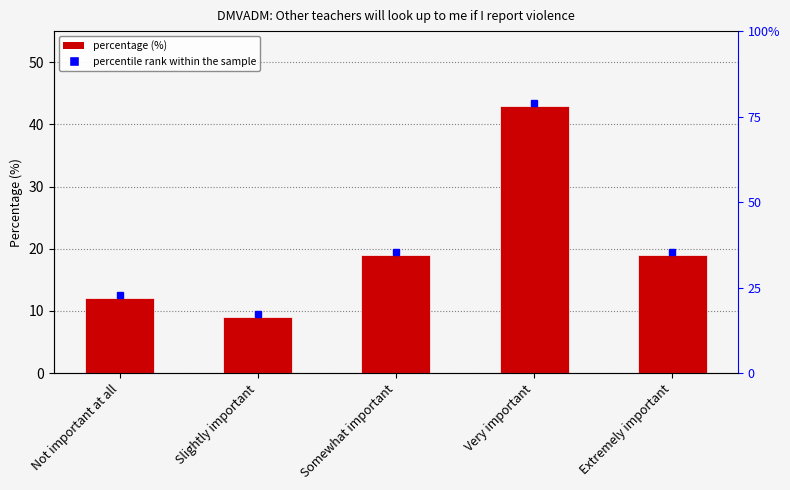

What is the label of the 5th bar from the right?

Not important at all